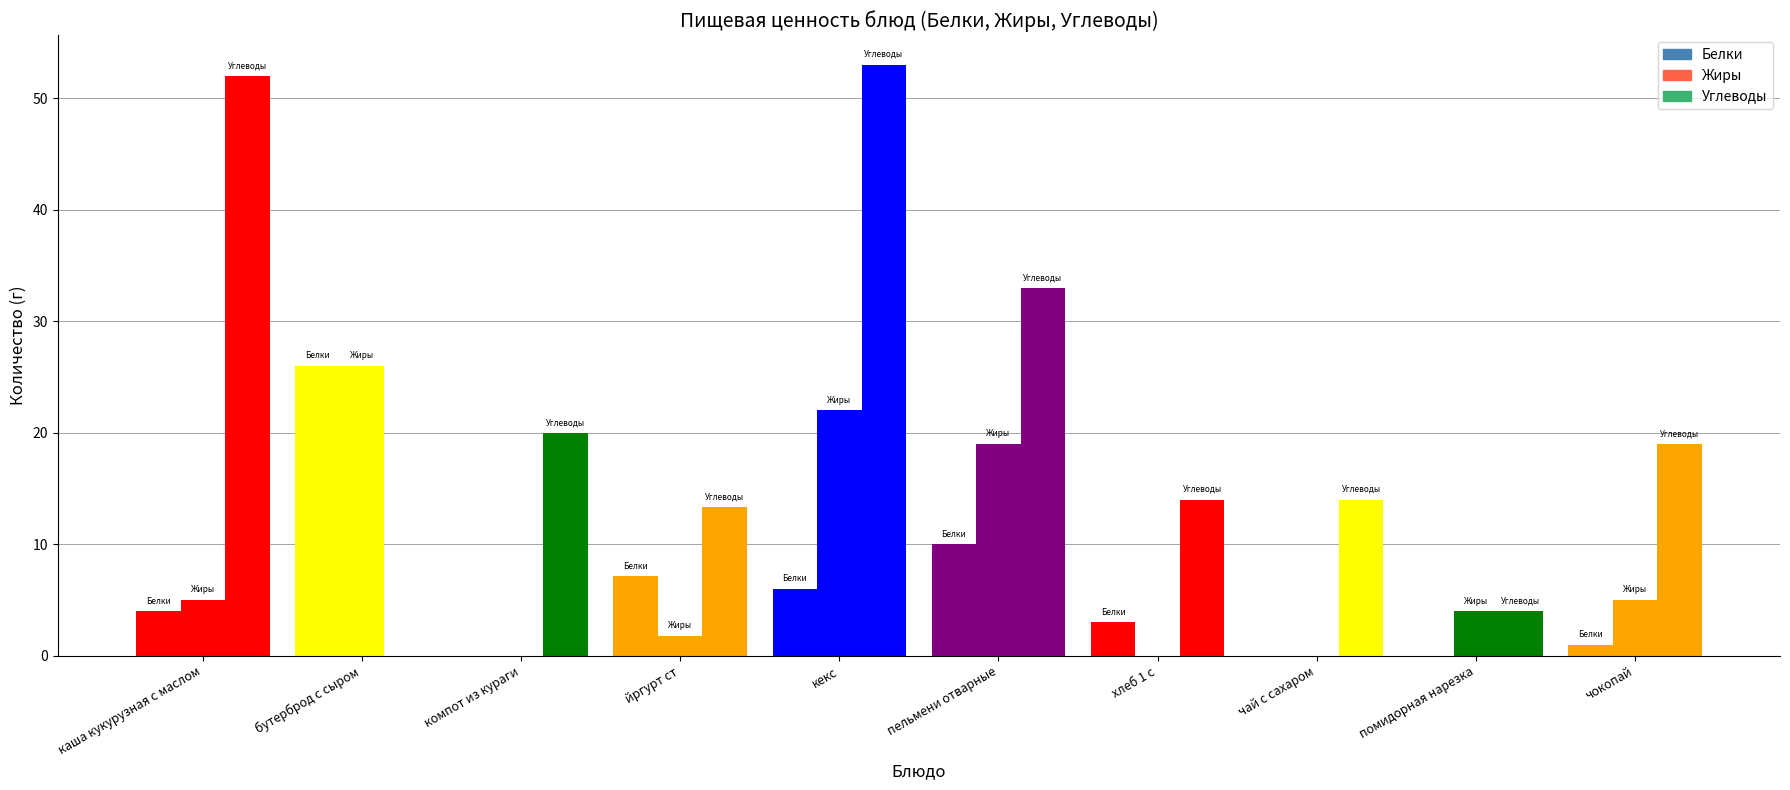

How many distinct data groups are displayed?

3